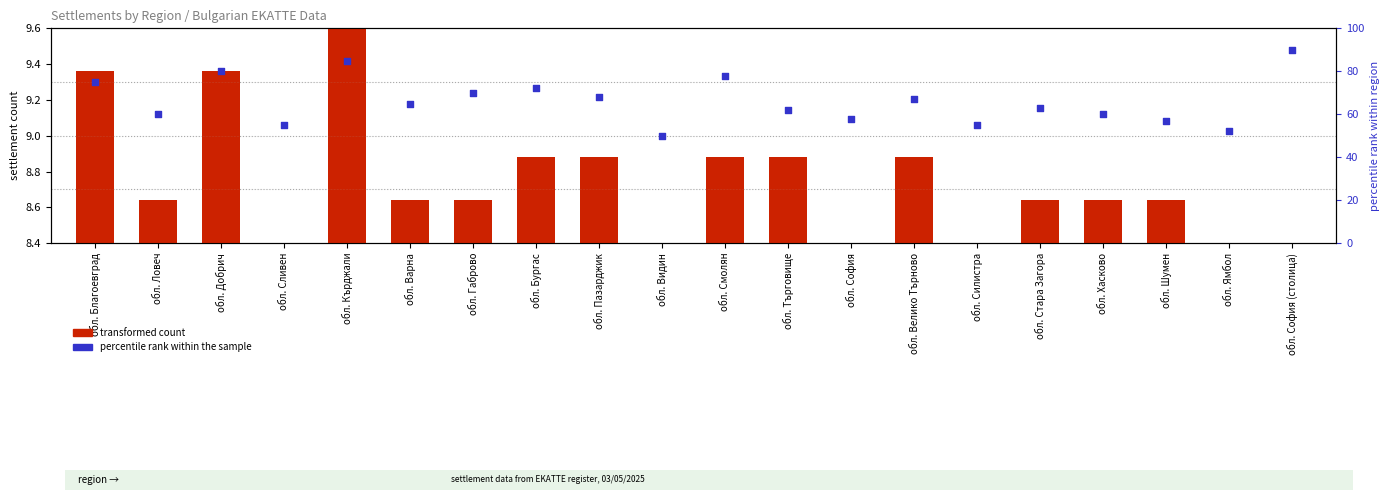

What is the change in value from обл. Смолян to обл. Ямбол?

-26